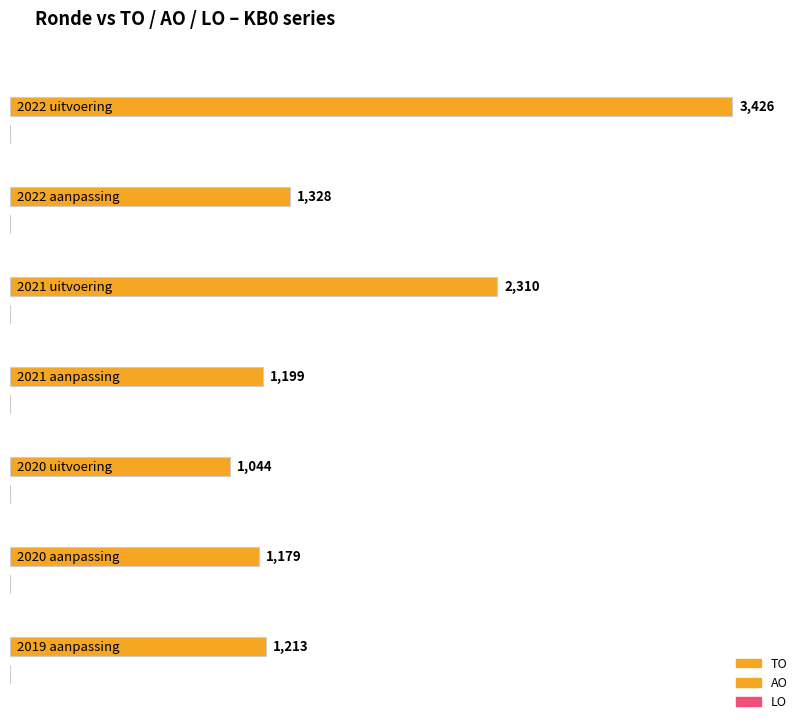

The value of TO at 2022 1ste aanpassing ontwerp is 1328. True or false?

True